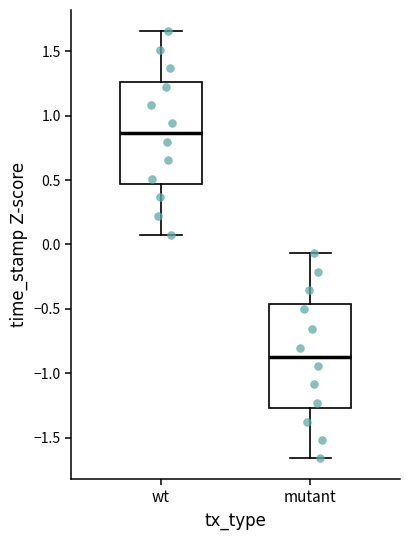

Which box's median line is the lowest?

mutant